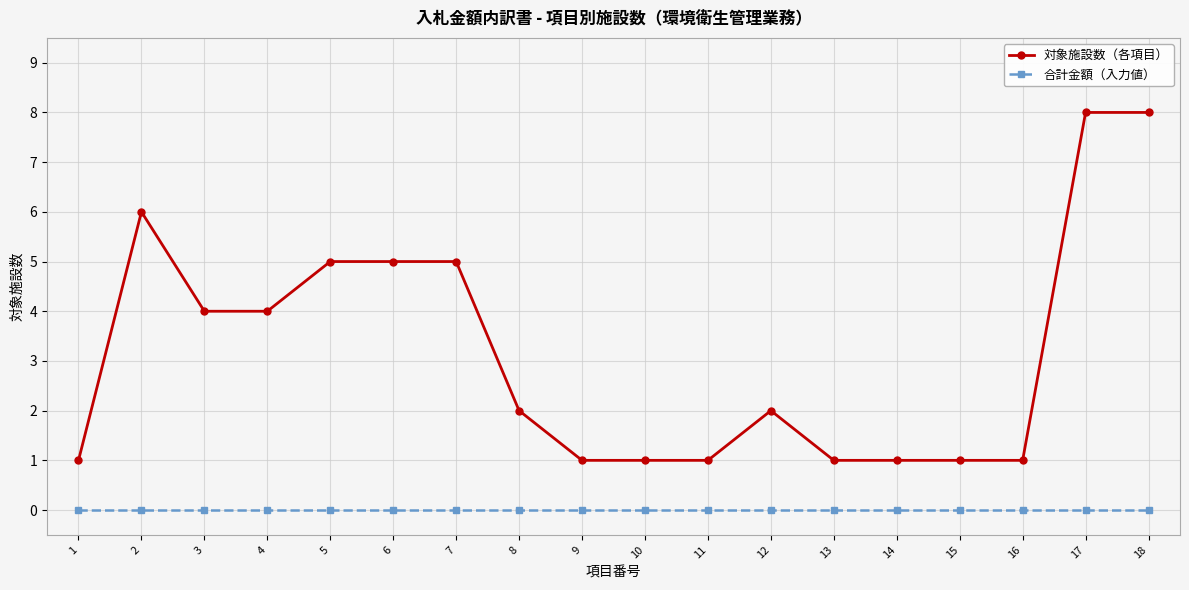

At how many categories does at least one series exceed 7?

2